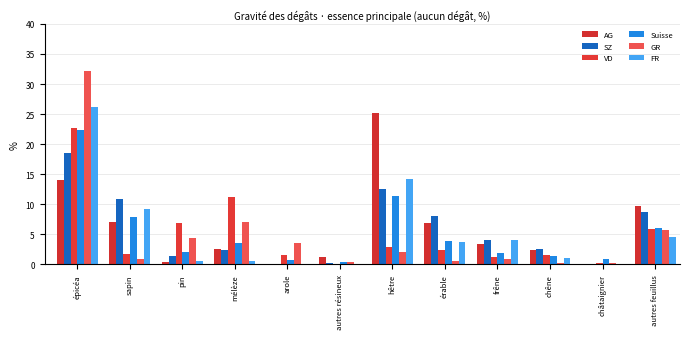

How many groups of bars are there?

12